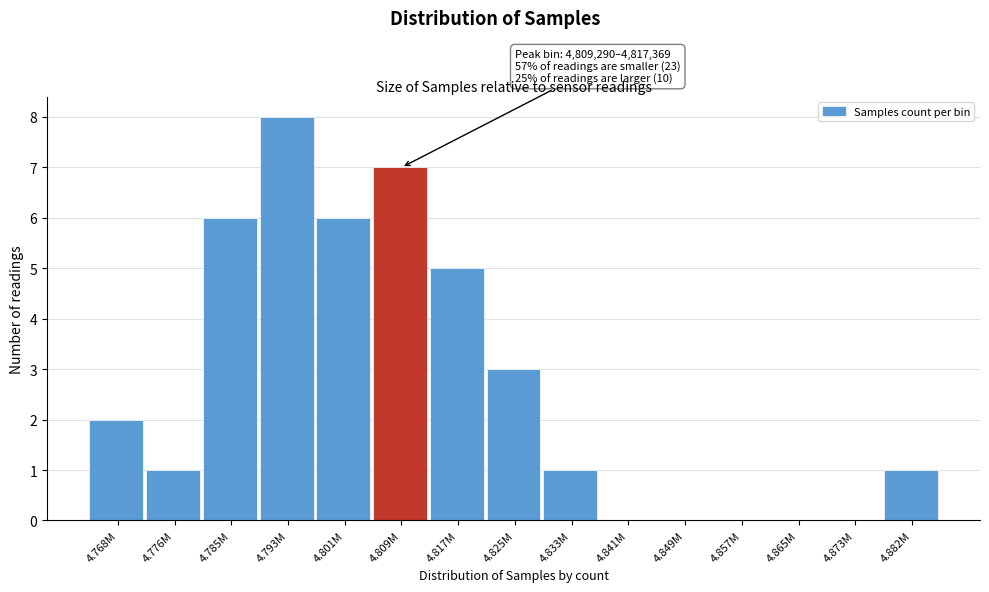

Reading left to right, list all the values displayed in this chart.

4.768M=2	4.776M=1	4.785M=6	4.793M=8	4.801M=6	4.809M=7	4.817M=5	4.825M=3	4.833M=1	4.841M=0	4.849M=0	4.857M=0	4.865M=0	4.873M=0	4.882M=1